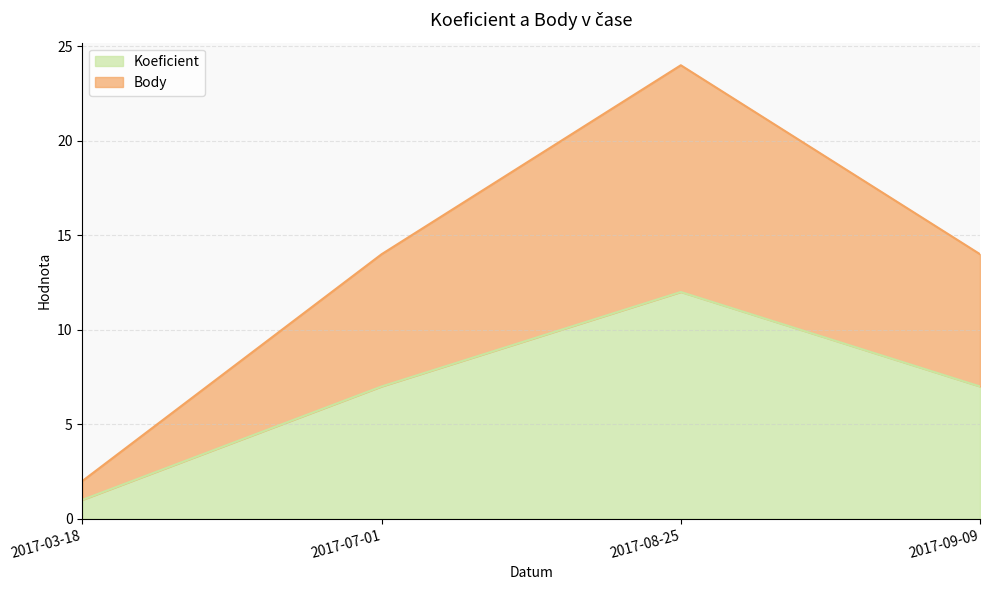

Does the chart display data point markers on the line(s)?

No